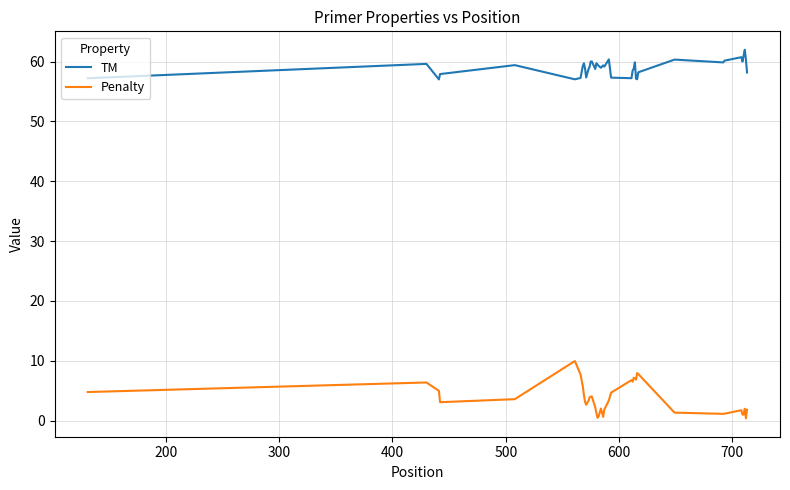

Rank the series by their average value, from lowest to highest.

Penalty, TM